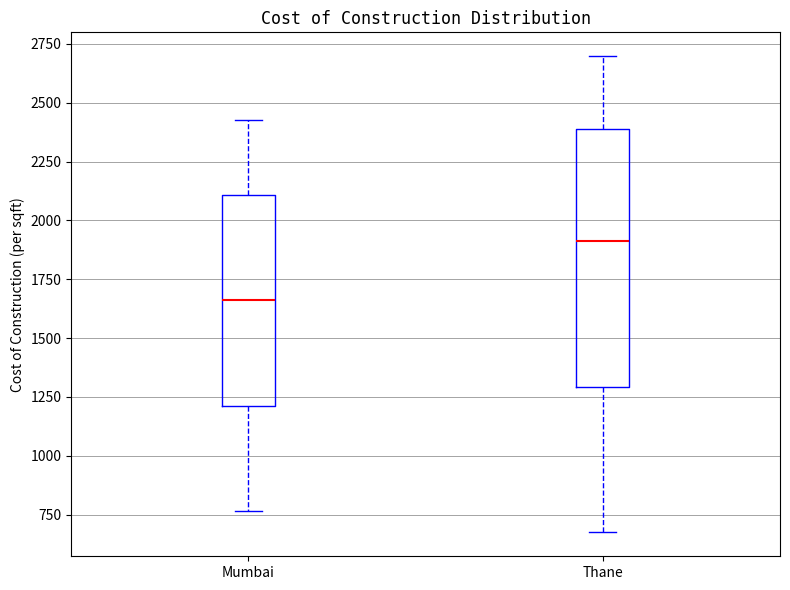

Reading left to right, transcribe this box plot: for each box, give where its median line is, the range the box spans, and where its two whiskers end, as read against the y-axis. The values are not printed on the chart, so give them approximately, as read against the axis.

Mumbai: median 1650, box 1200 to 2100, whiskers 750 to 2450
Thane: median 1900, box 1300 to 2400, whiskers 650 to 2700